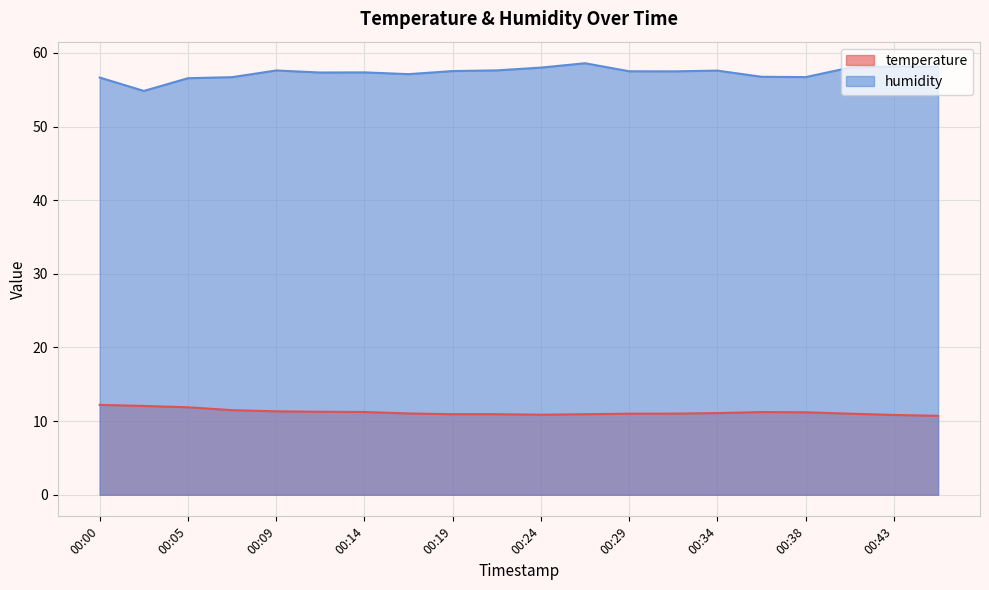

True or false: humidity and temperature cross at least once.

False